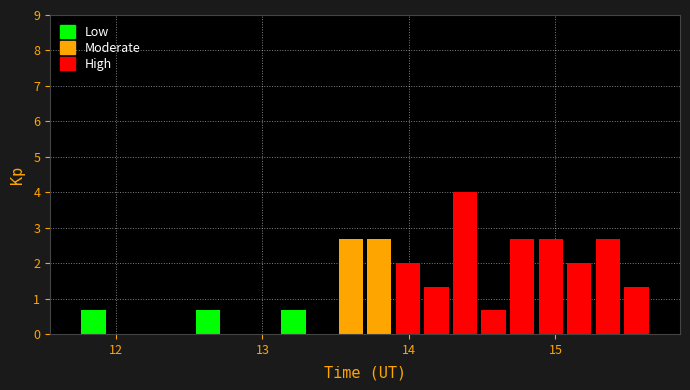

Read against the x-axis, roughly where is the centre of the tallest bar?

14.4